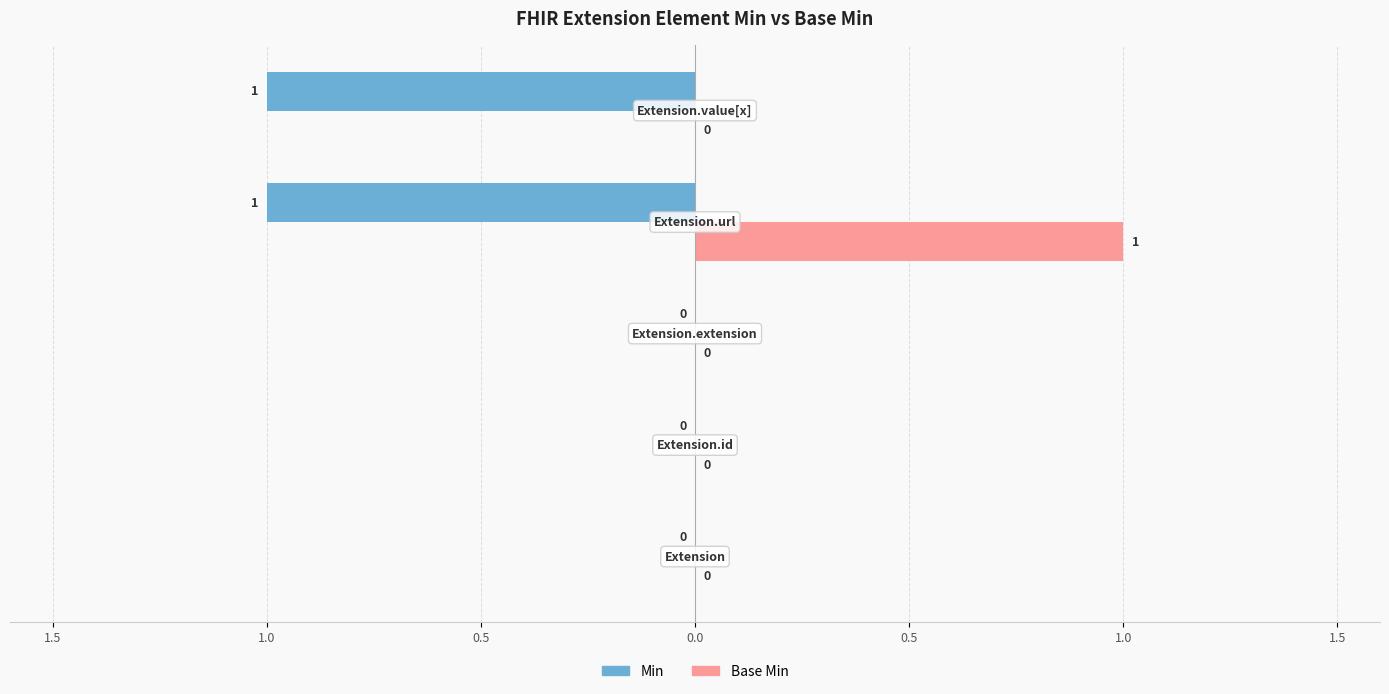

Is it true that Min equals 1 at Extension.value[x]?

True